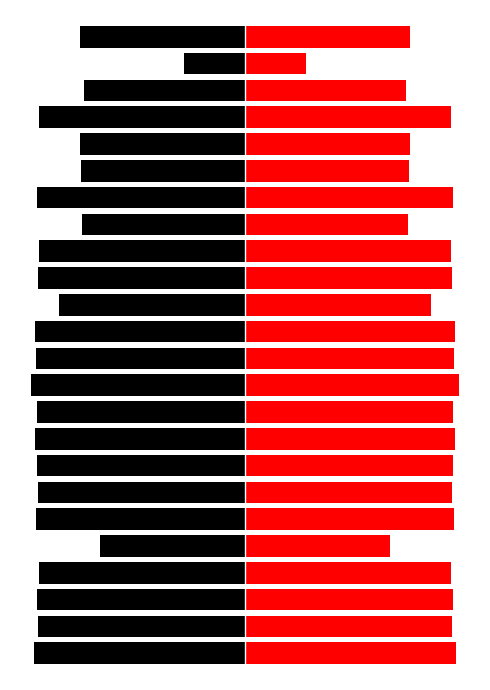

What is the smallest value displayed?

-14.9